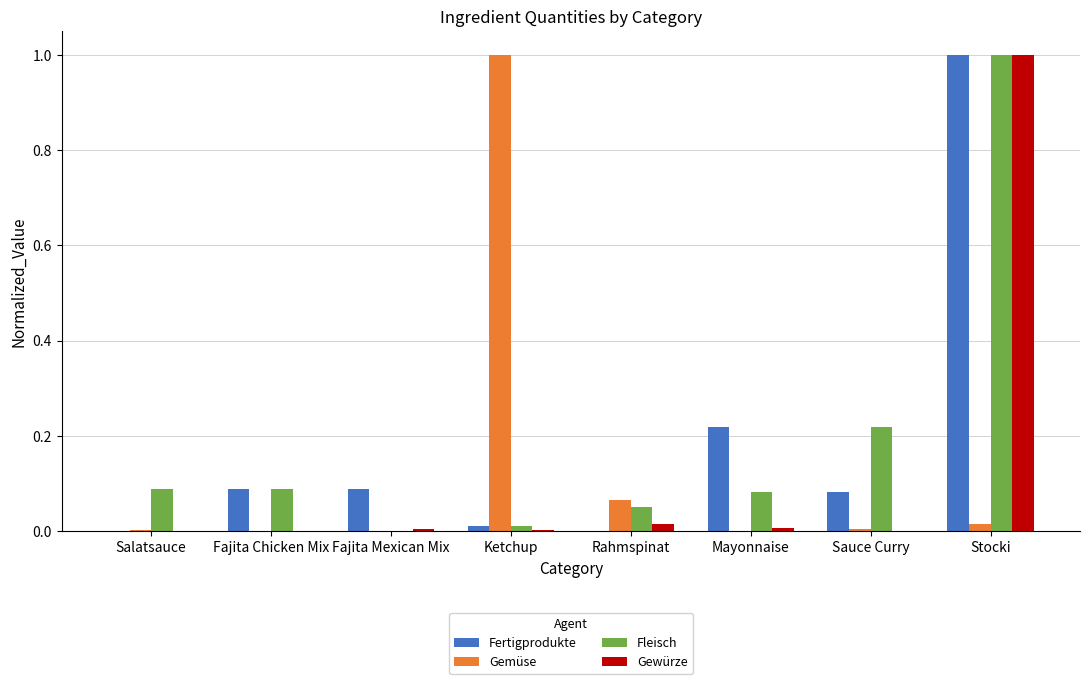

What is the sum of all Gemüse values?

1.1